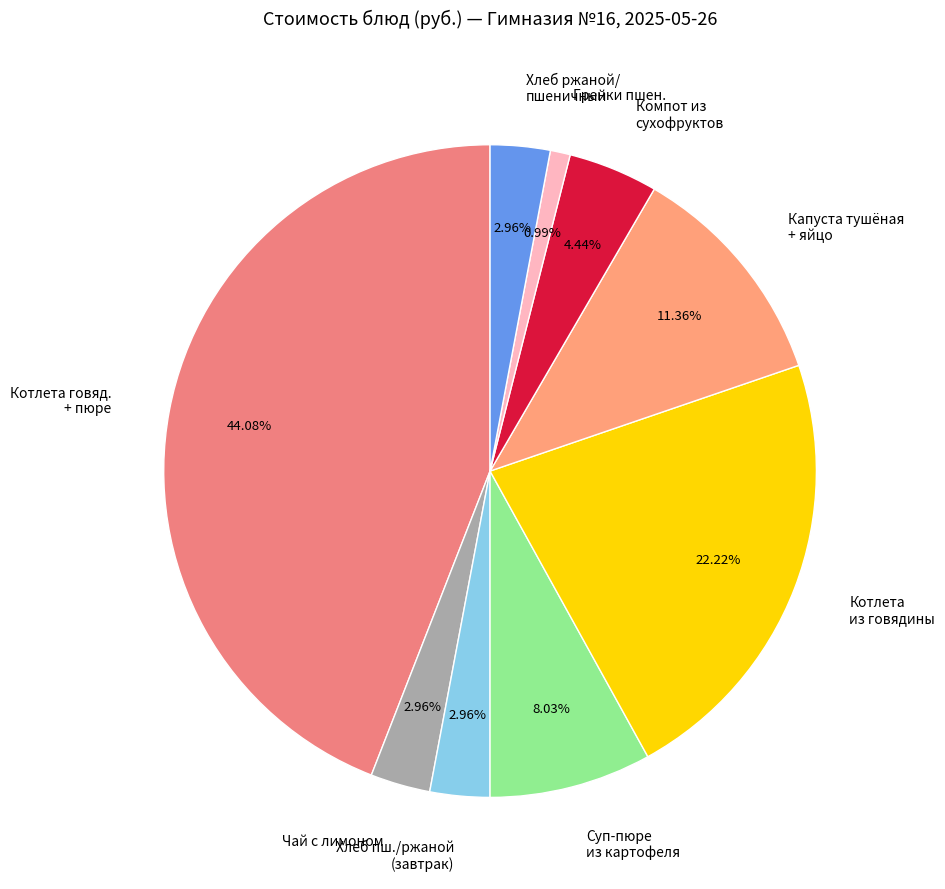

Approximately how many times larger is the value at Суп-пюре из картофеля compared to Котлета из говядины?

0.4